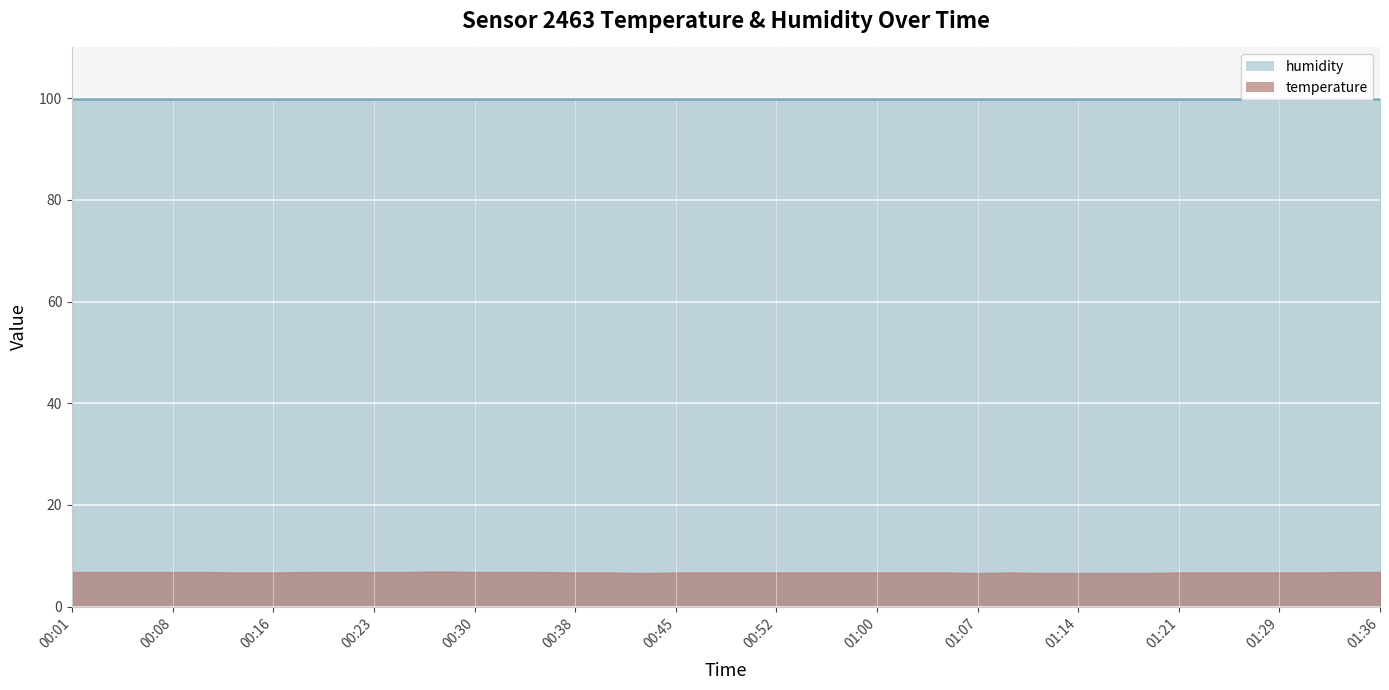

Which series changed the most between 00:40 and 01:31?

temperature